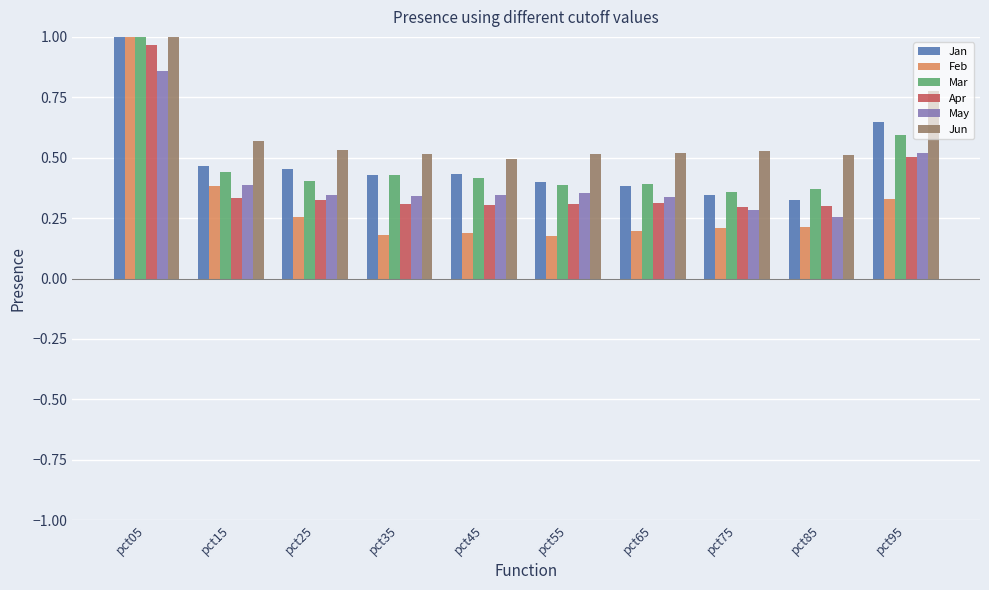

Which has a higher value, pct65 or pct05?

pct05